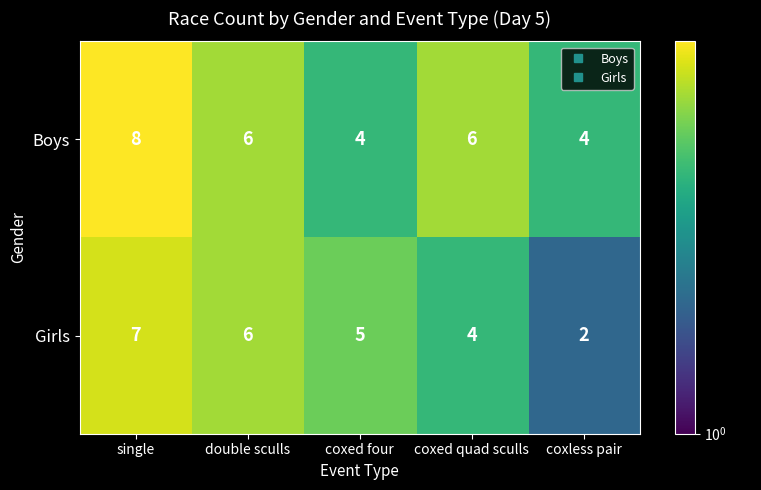

What is the total value across all series at coxless pair?

6